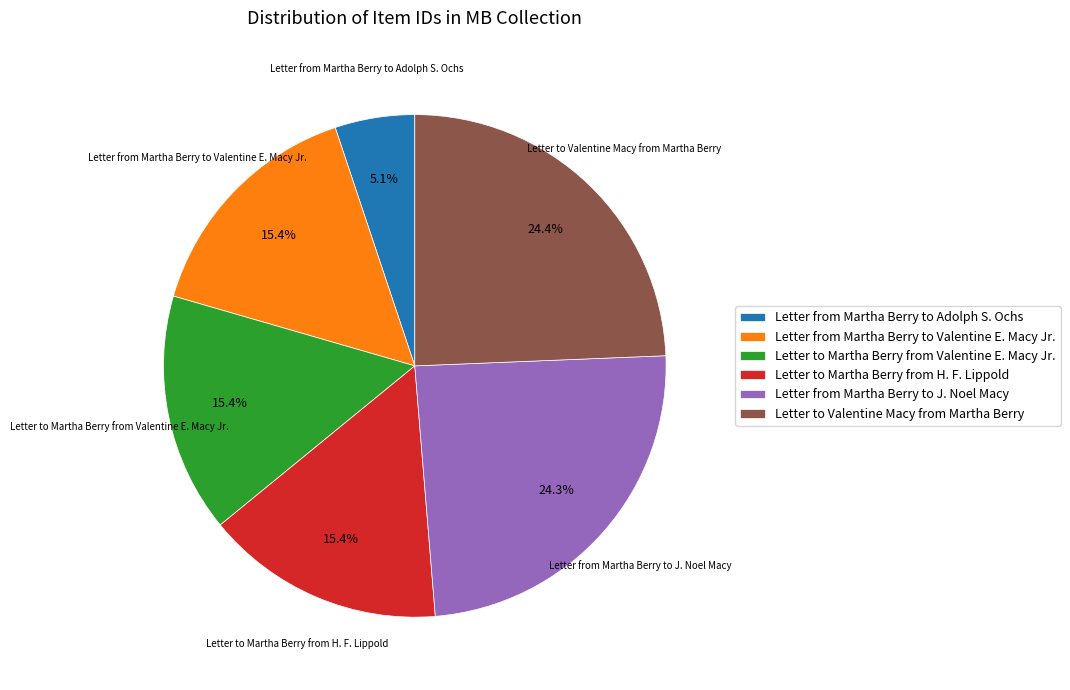

What percentage do Letter to Martha Berry from H. F. Lippold and Letter from Martha Berry to Valentine E. Macy Jr. together represent?

30.8%